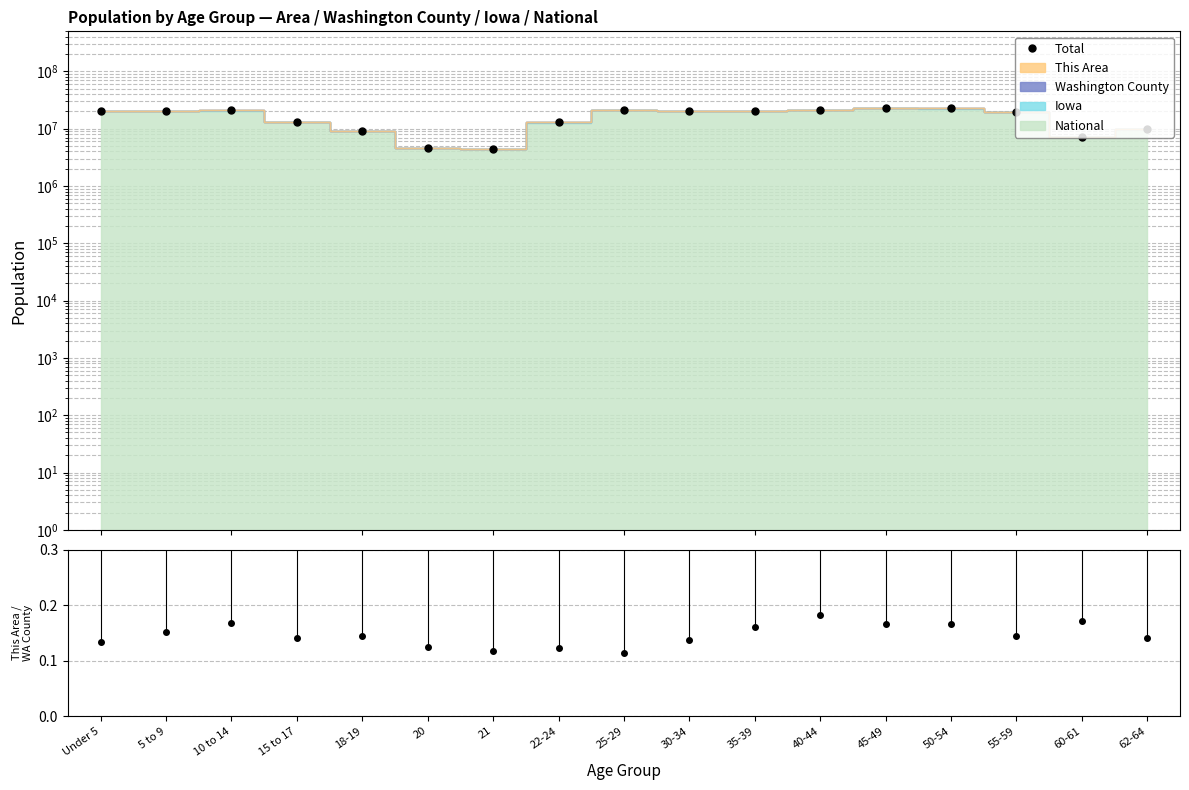

Reading right to left, what are all the values shown in this chart?

Total: 62-64=9801270.0	60-61=7186548.0	55-59=19870960.0	50-54=22523259.0	45-49=22926972.0	40-44=21080033.0	35-39=20358184.0	30-34=20148190.0	25-29=21300978.0	22-24=12834660.0	21=4399197.0	20=4566536.0	18-19=9179160.0	15 to 17=13079680.0	10 to 14=20879948.0	5 to 9=20551051.0	Under 5=20405057.0
This Area / WA County: 62-64=0.1	60-61=0.2	55-59=0.1	50-54=0.2	45-49=0.2	40-44=0.2	35-39=0.2	30-34=0.1	25-29=0.1	22-24=0.1	21=0.1	20=0.1	18-19=0.1	15 to 17=0.1	10 to 14=0.2	5 to 9=0.2	Under 5=0.1